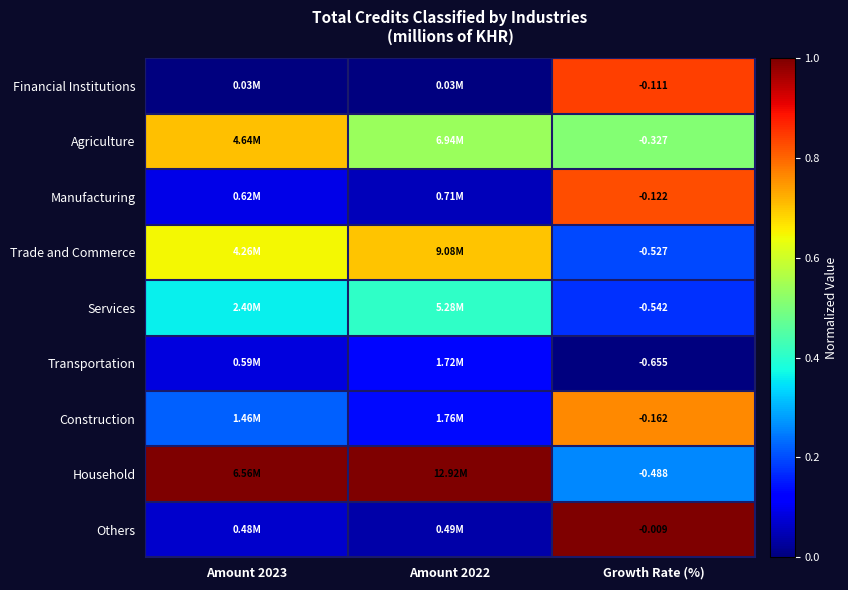

At Growth Rate (%), list the series in order from largest to smallest.

Others, Financial Institutions, Manufacturing, Construction, Agriculture, Household, Trade and Commerce, Services, Transportation